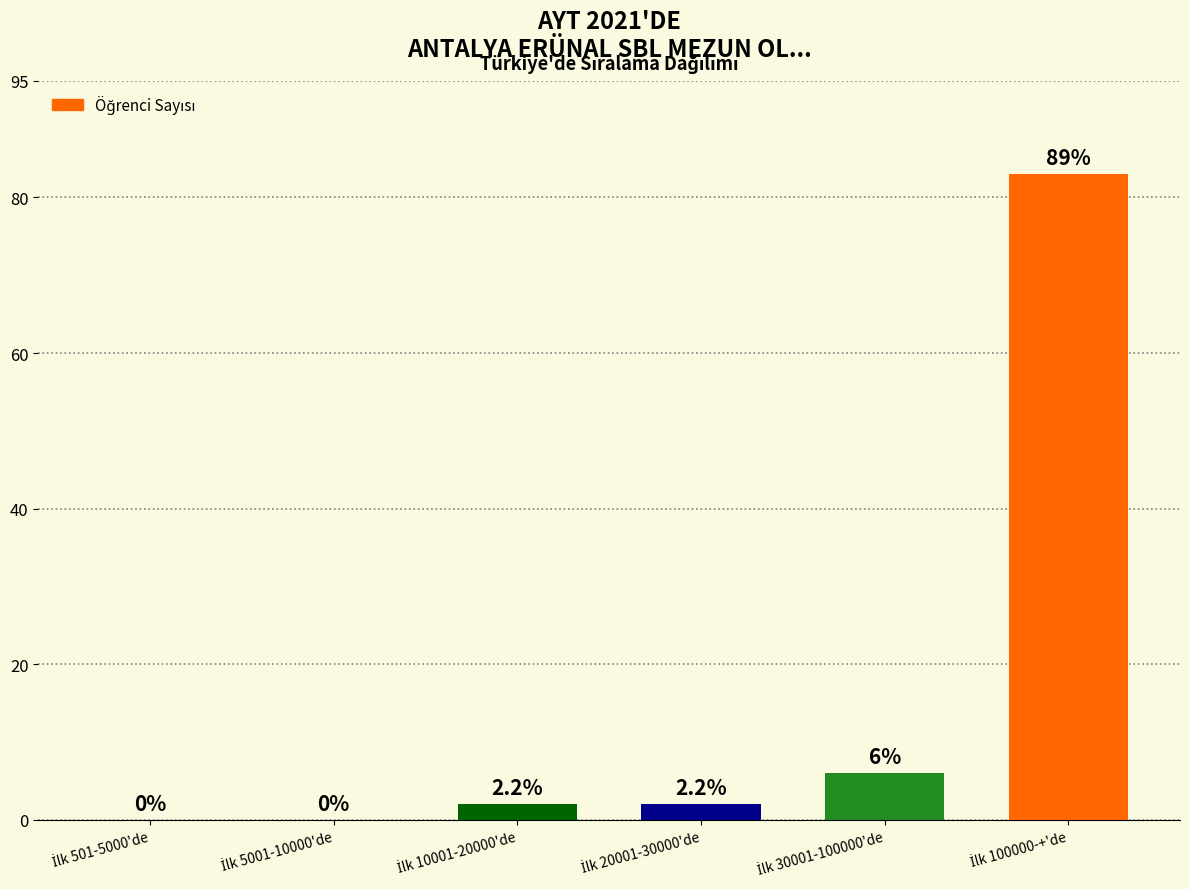

What is the sum of all values?

93